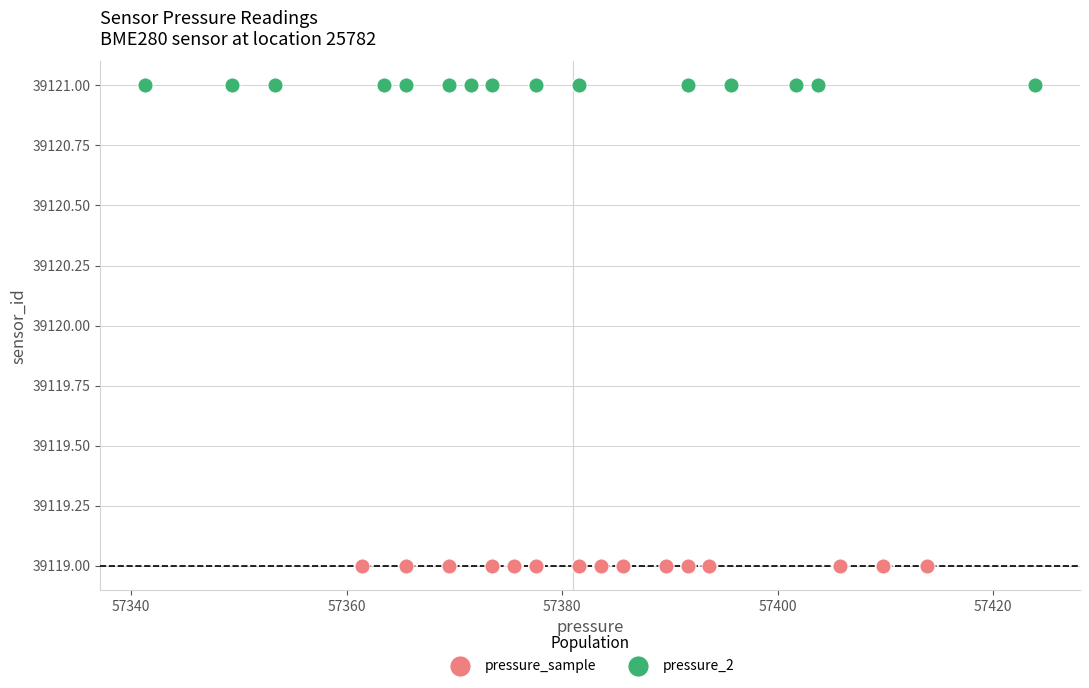

Which series contains the lowest Y value?

pressure_sample